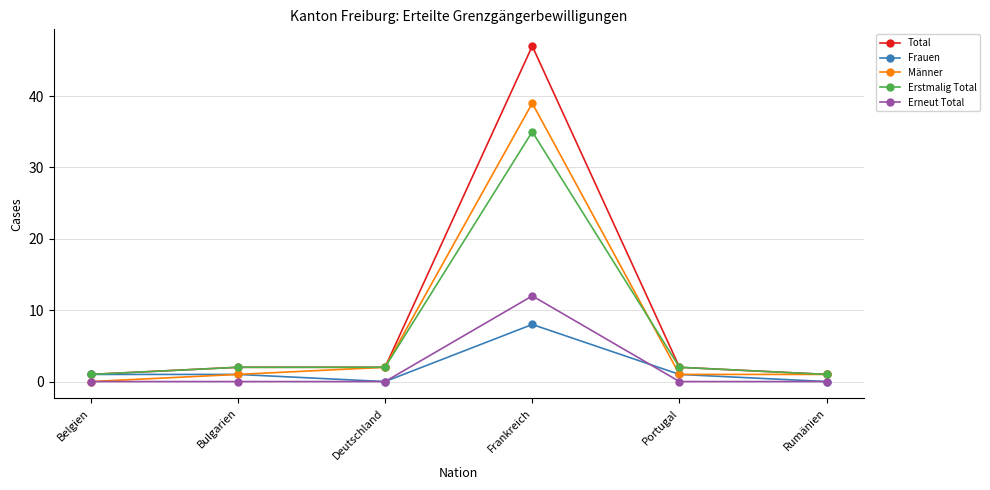

Which category has the highest value in the Erneut Total series?

Frankreich